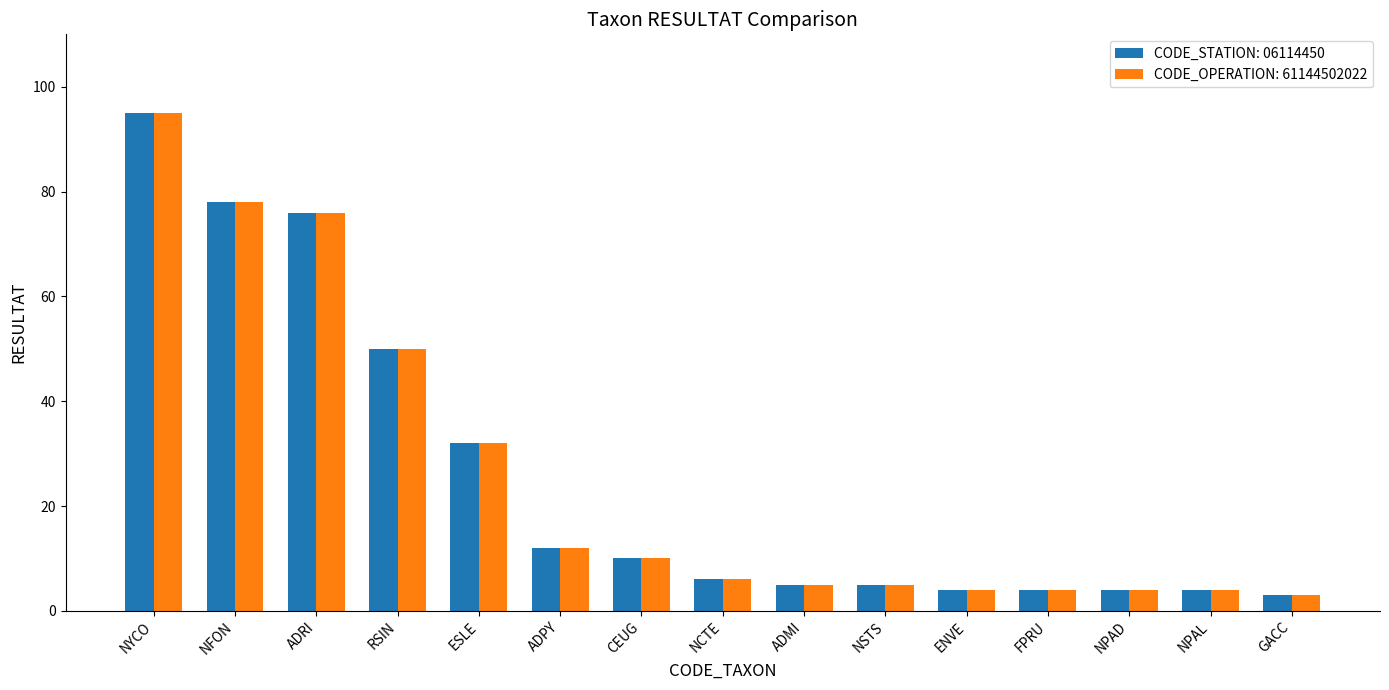

Is it true that CODE_STATION: 06114450 equals 5 at ADMI?

True